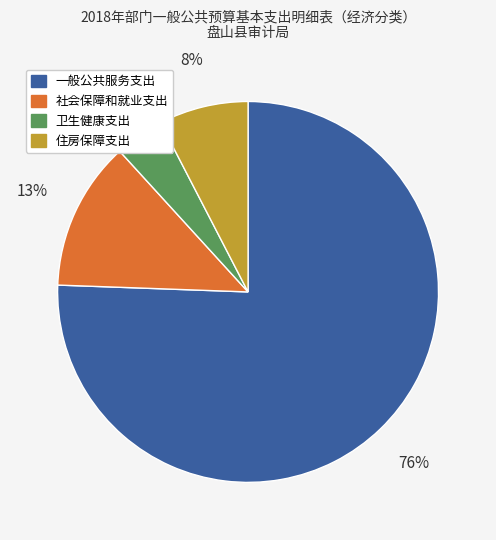

To the nearest percent, what is the difference between the largest and smallest slice percentages?

71%